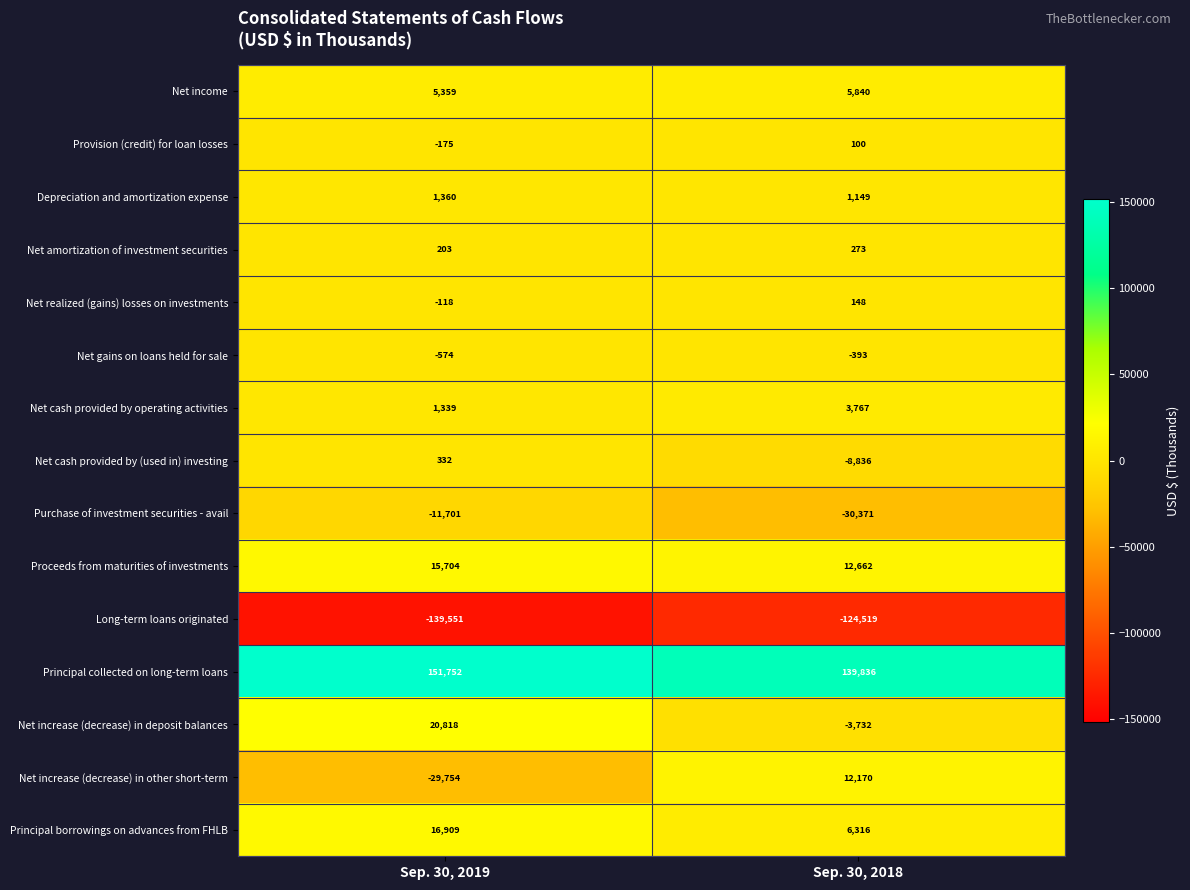

Rank the categories by Net increase (decrease) in deposit balances value from highest to lowest.

Sep. 30, 2019, Sep. 30, 2018